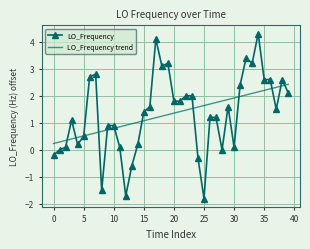

List the series in order of their peak value, lowest first.

LO_Frequency trend, LO_Frequency